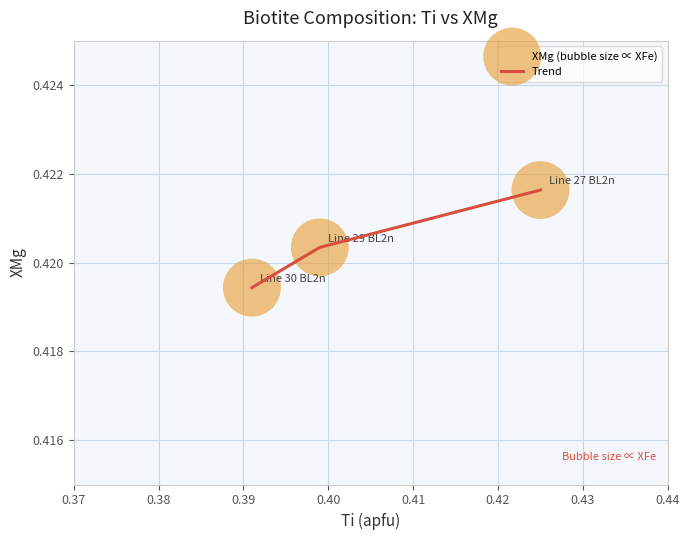

How many values are between 0 and 1?

3